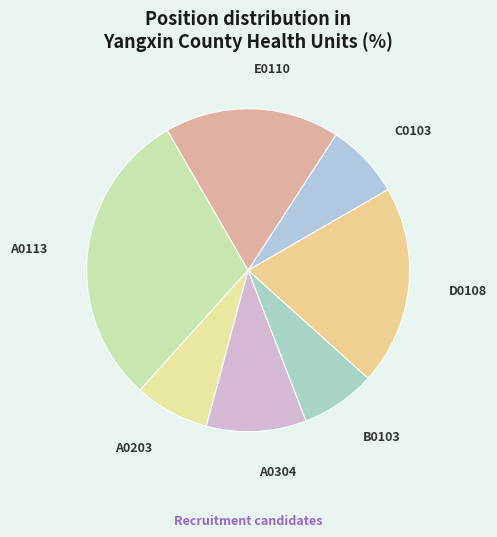

To the nearest percent, what percentage of the pie is A0304?

10%